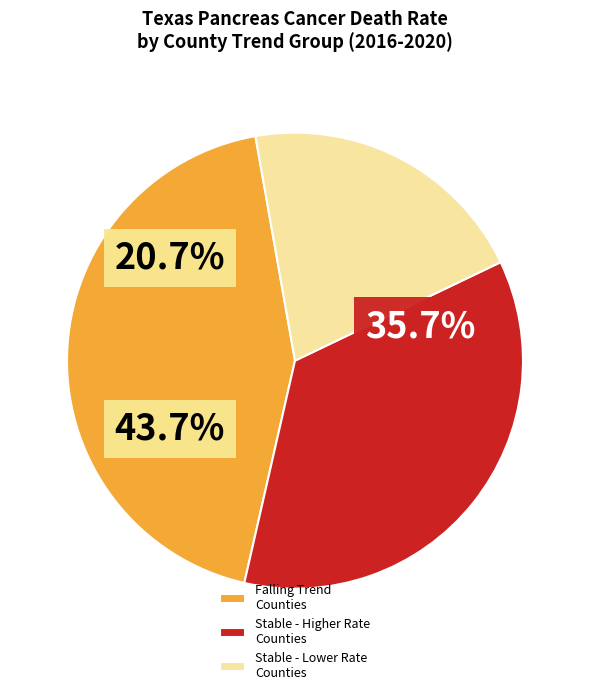

Which category has the biggest portion of the pie?

Falling Trend Counties